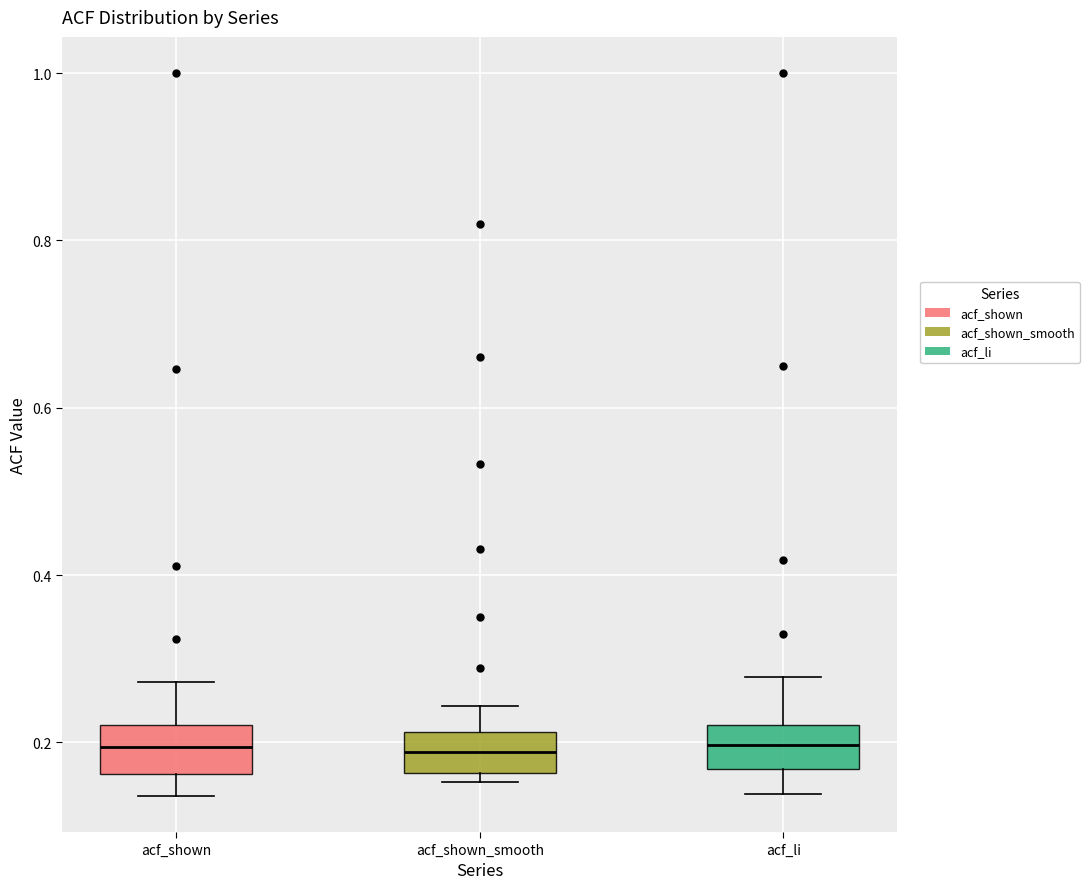

Reading left to right, read every box against the y-axis: the position of its median line, the range the box covers, and the ends of its whiskers. The values are not printed on the chart, so give them approximately, as read against the axis.

acf_shown: median 0.20, box 0.16 to 0.22, whiskers 0.14 to 0.28
acf_shown_smooth: median 0.18, box 0.16 to 0.22, whiskers 0.16 (just below the box's lower edge) to 0.24
acf_li: median 0.20, box 0.16 to 0.22, whiskers 0.14 to 0.28